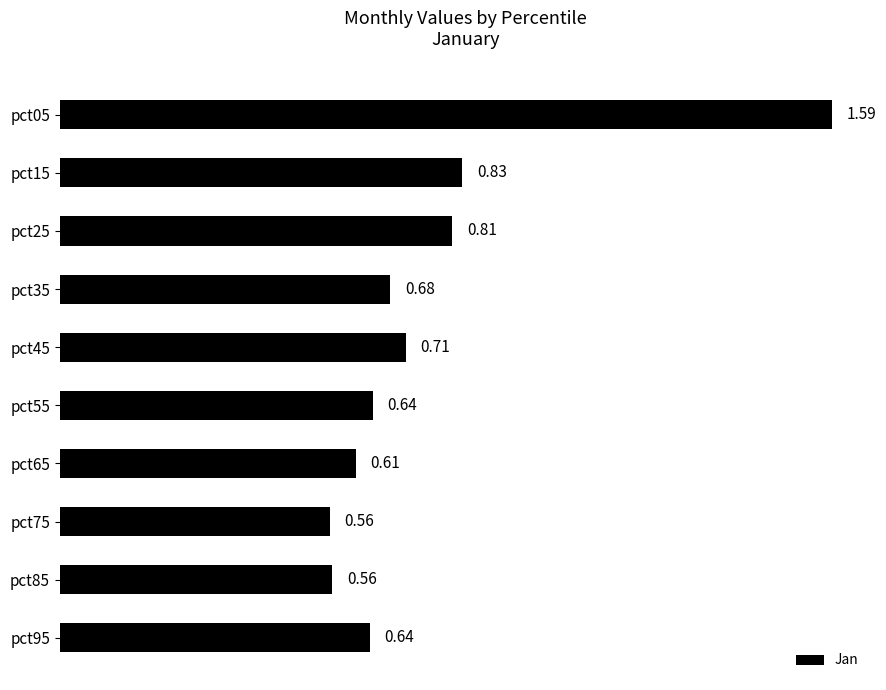

Are the bars grouped side by side (vs. stacked)?

No